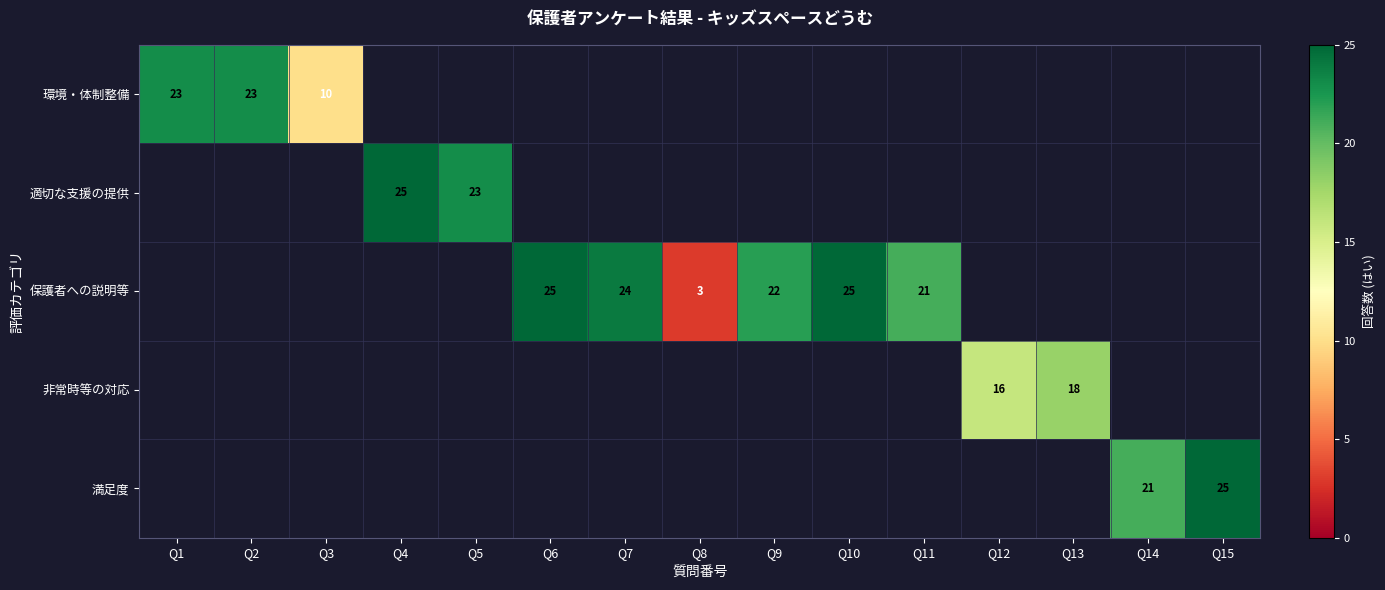

True or false: 非常時等の対応 has a value of 18 at Q13.

True